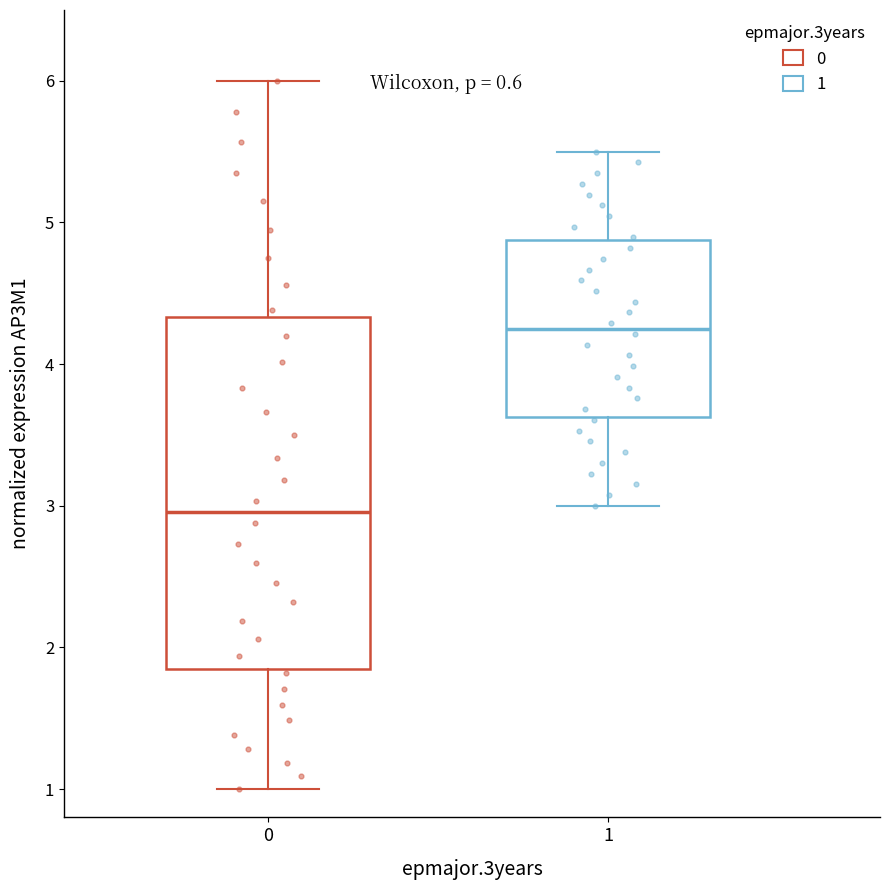

Reading left to right, transcribe this box plot: for each box, give where its median line is, the range the box spans, and where its two whiskers end, as read against the y-axis. The values are not printed on the chart, so give them approximately, as read against the axis.

0: median 3.0, box 1.8 to 4.3, whiskers 1.0 to 6.0
1: median 4.3, box 3.6 to 4.9, whiskers 3.0 to 5.5